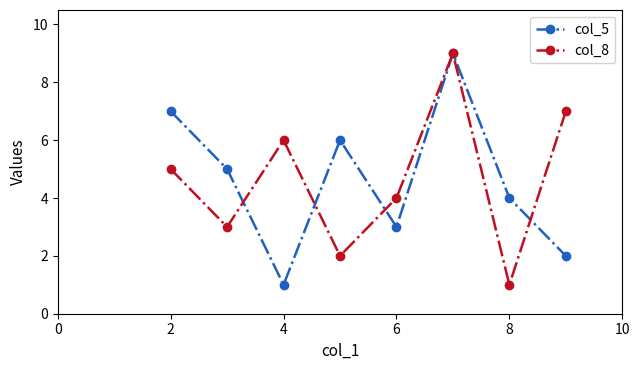

What is the highest value of the col_5 series?

9